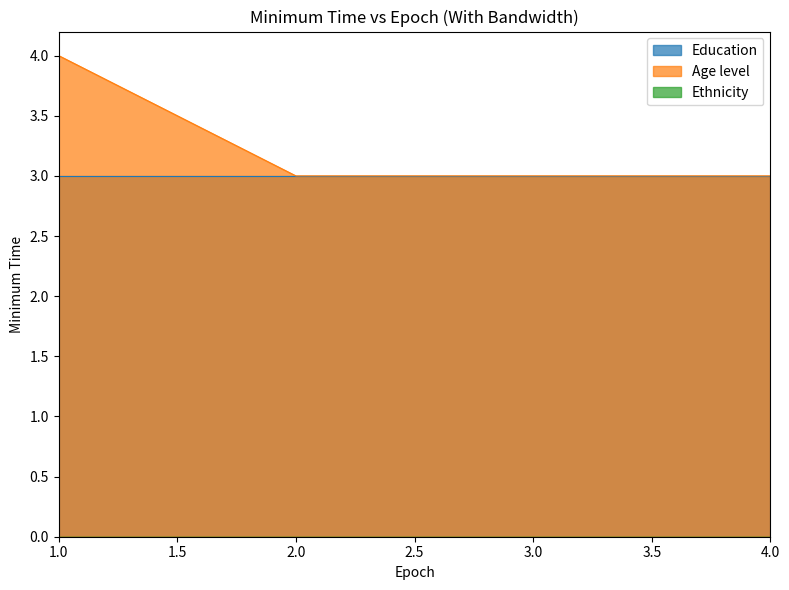

True or false: Ethnicity and Education cross at least once.

False